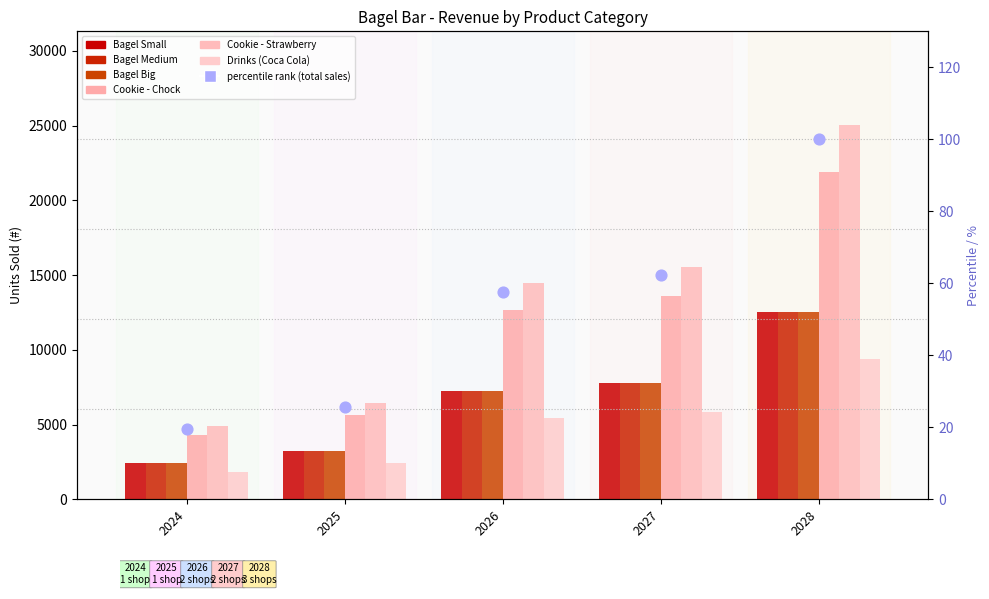

Which series has the largest Y range (max minus min)?

Cookie - Strawberry